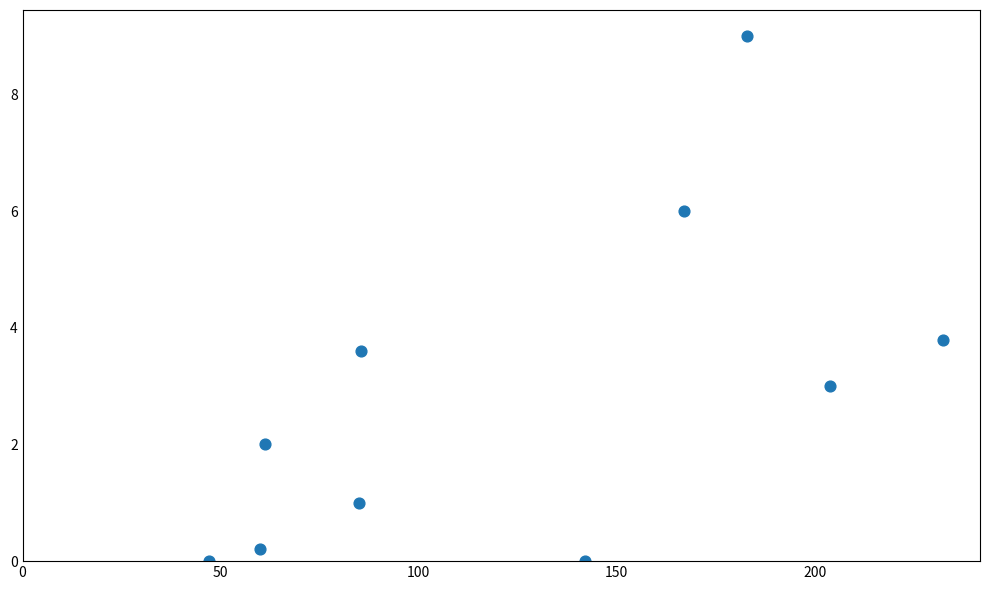

What Y value in the scatter plot is closest to 4?

3.8